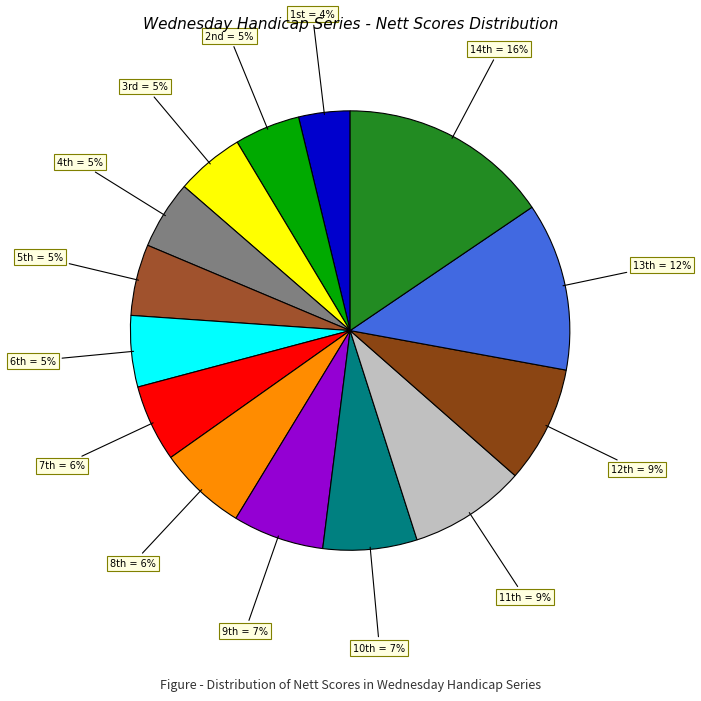

How many segments does this pie chart have?

14